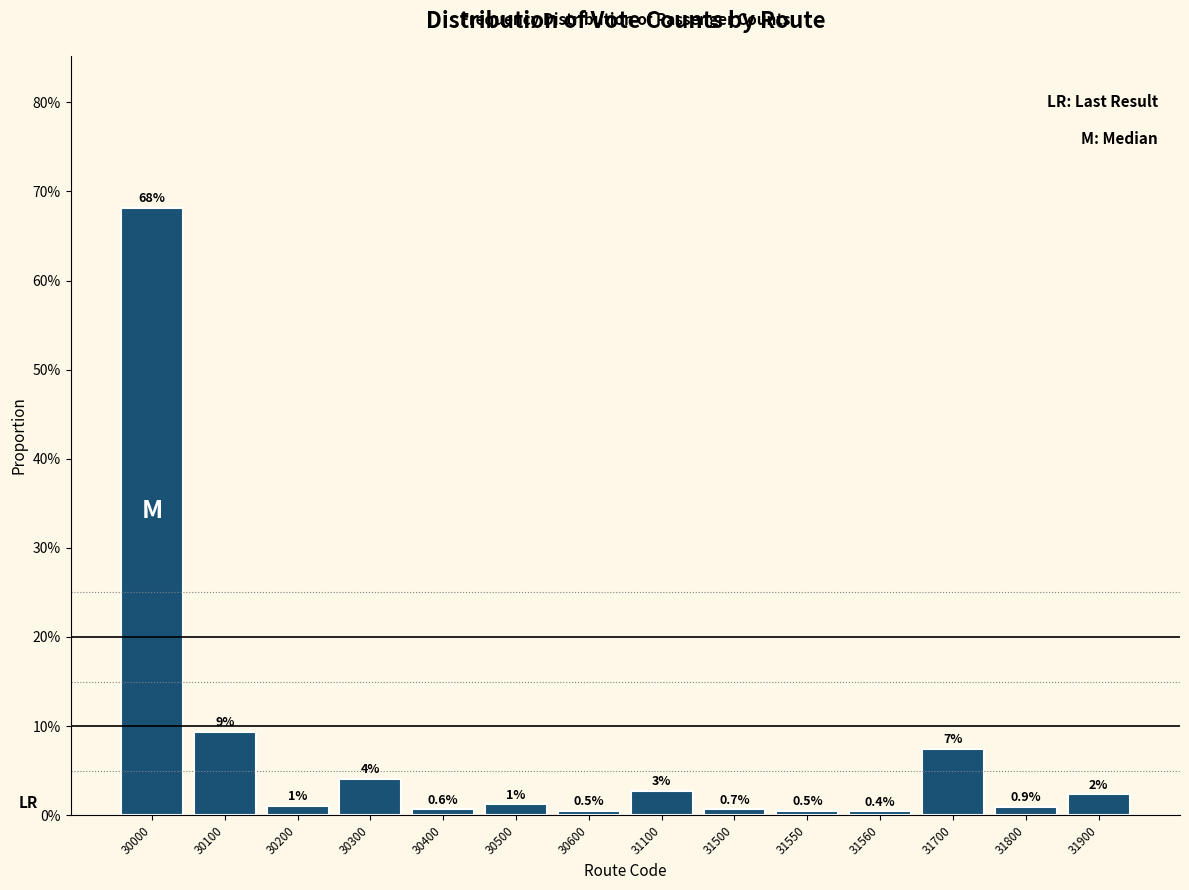

Where does the data first go above 1?

30000